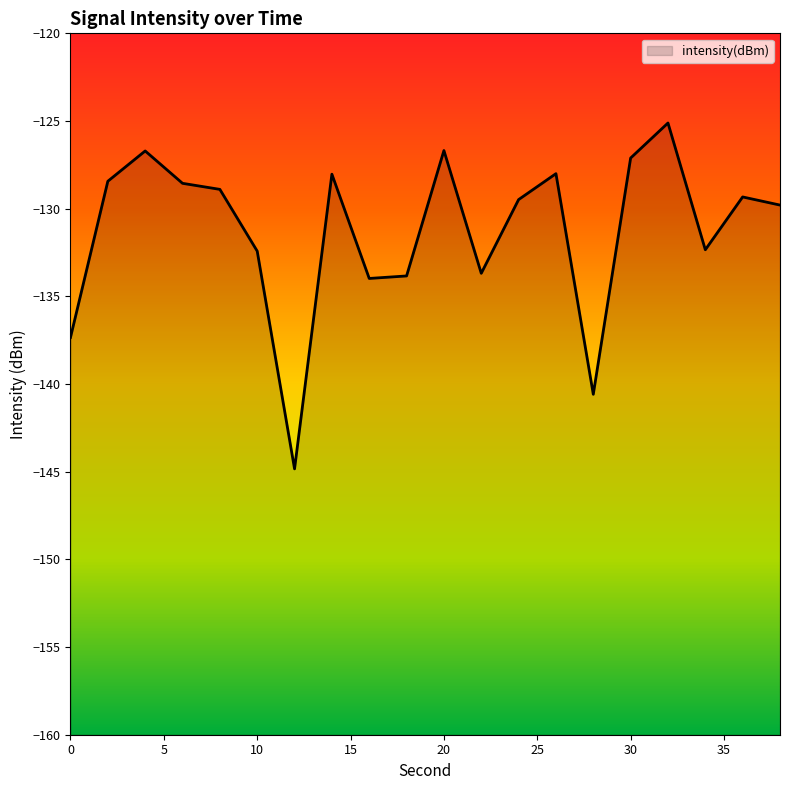

How many values exceed -129?

9